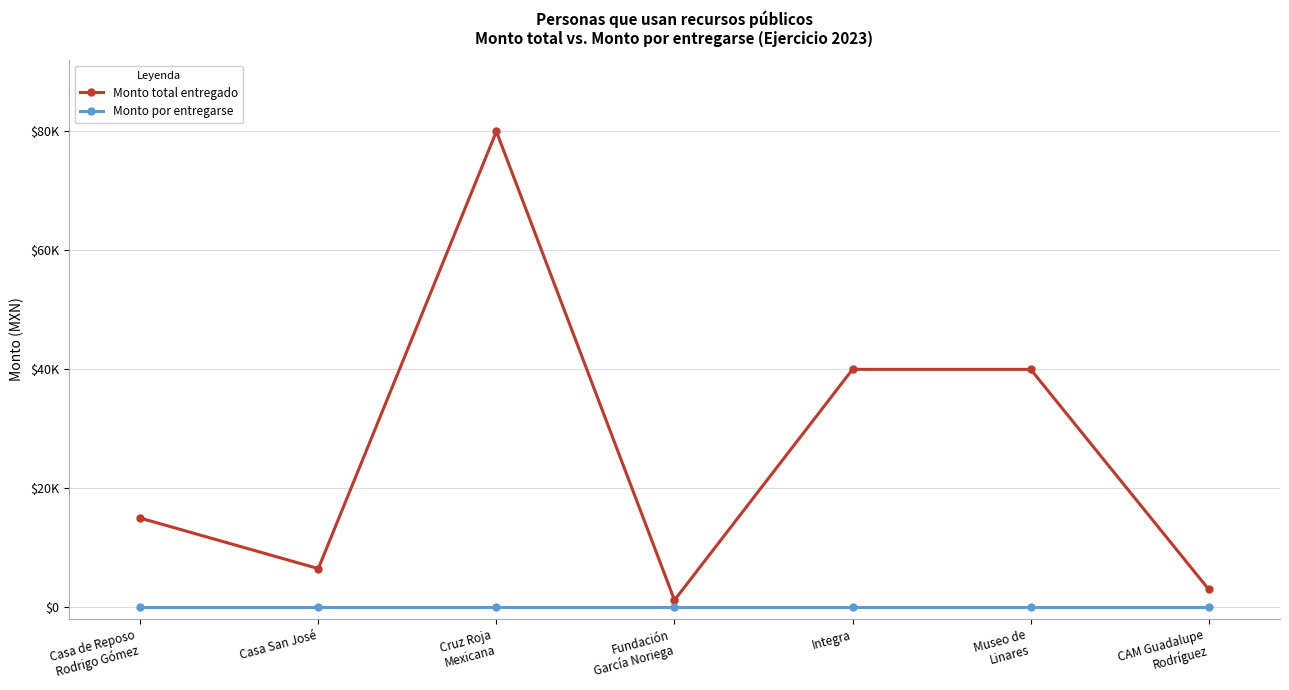

What is the sum of all Monto total entregado values?

185700